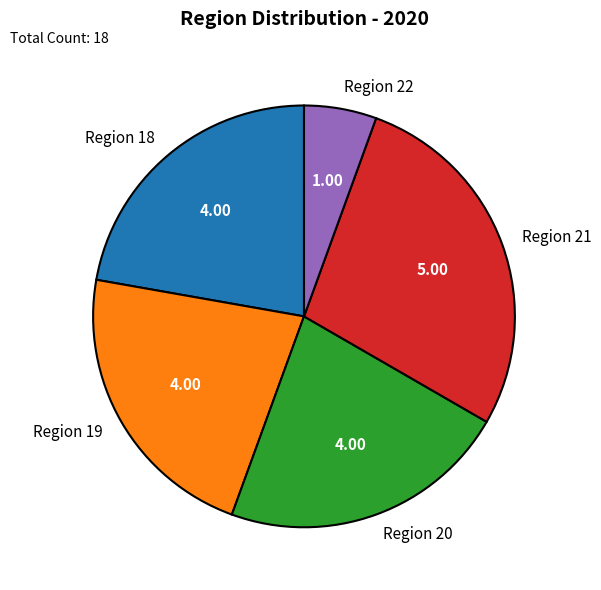

Does any single category account for the majority?

No